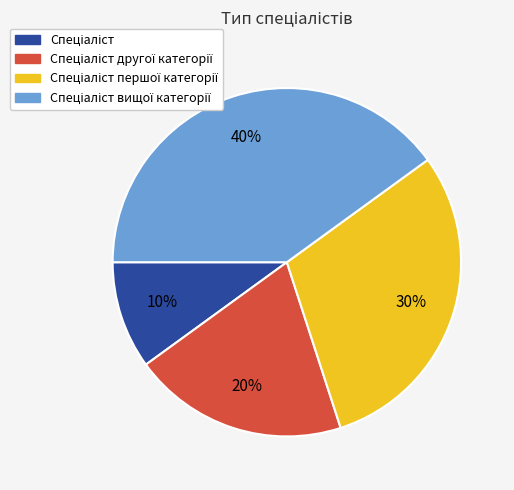

Count the number of slices in the pie.

4